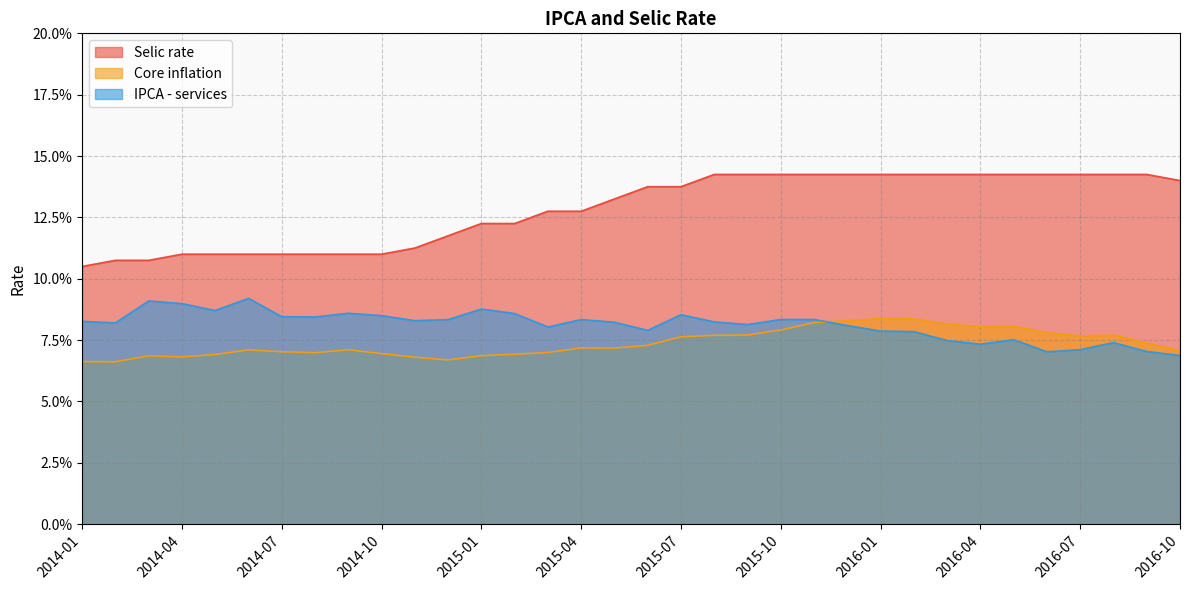

True or false: Selic rate has a value of 11.0 at 2014-10.

True